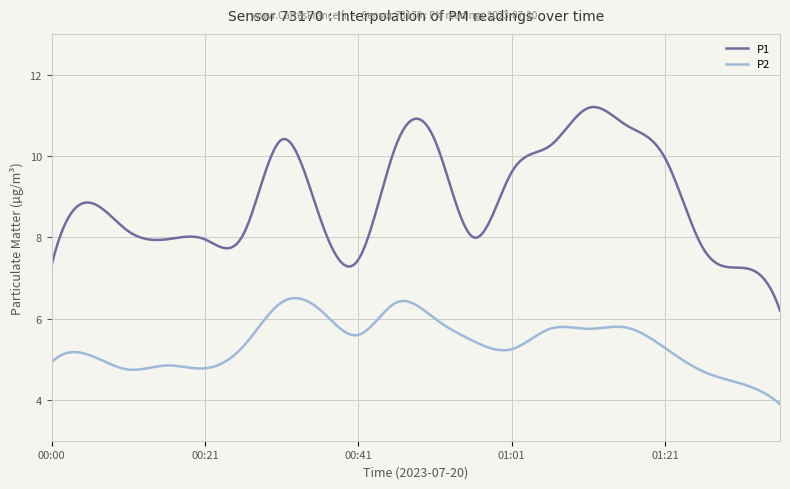

Which series has the largest total across all categories?

P1